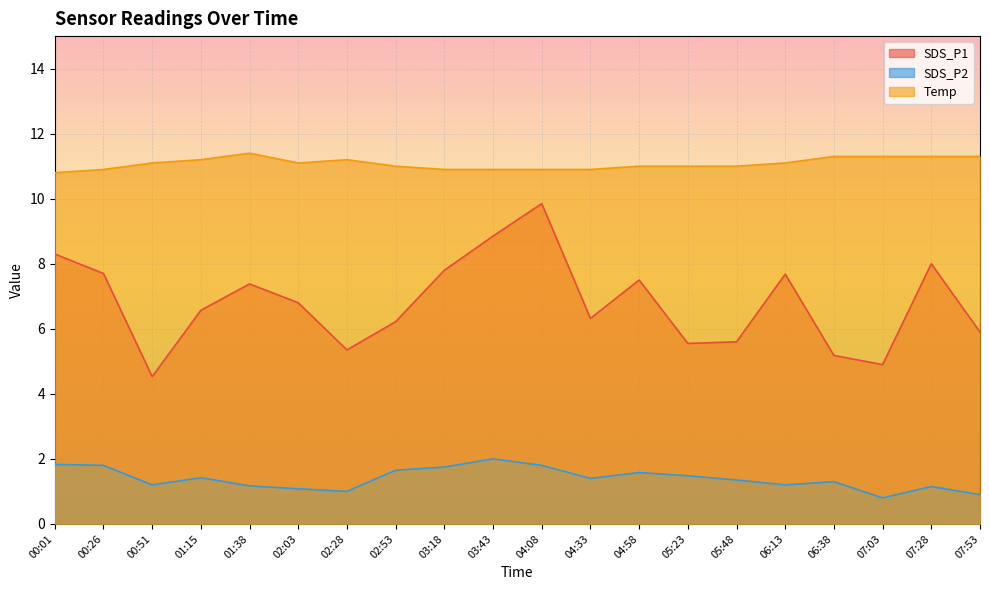

How many interior local peaks does the Temp series have?

2